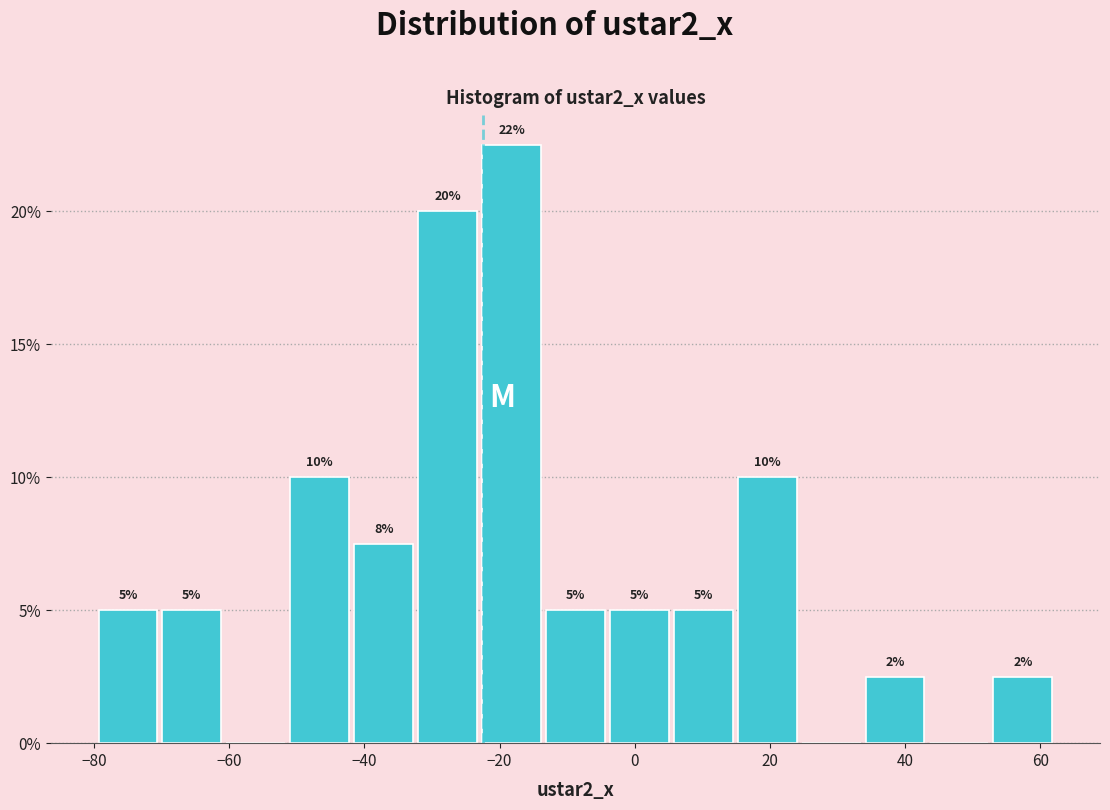

Which range on the x-axis has the tallest bar?

-22 to -14